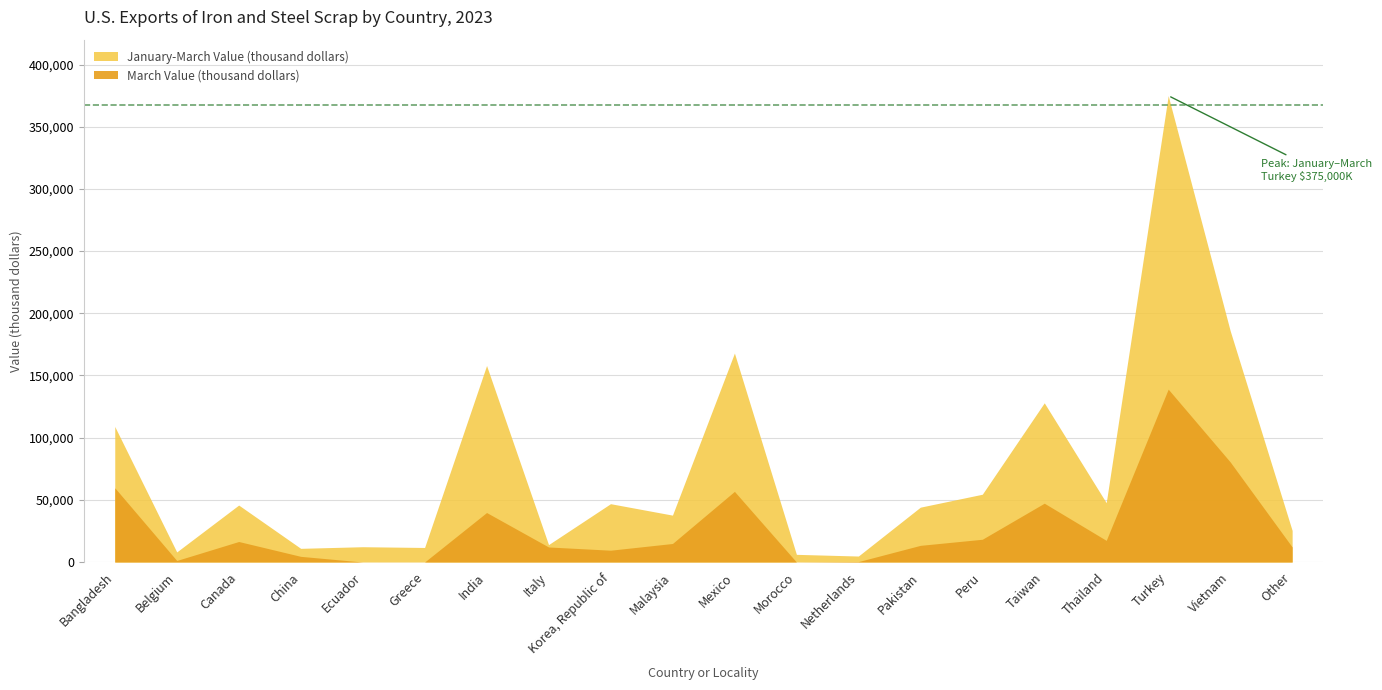

List the series in order of their peak value, lowest first.

March Value (thousand dollars), January-March Value (thousand dollars)